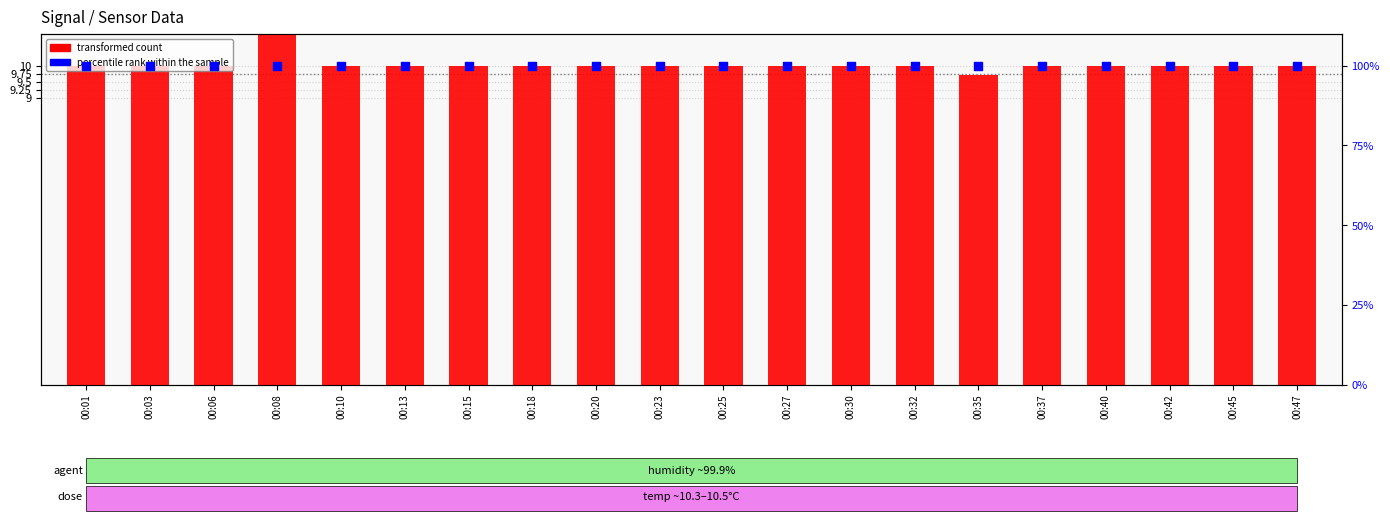

At which category is the sum across all series the highest?

00:08